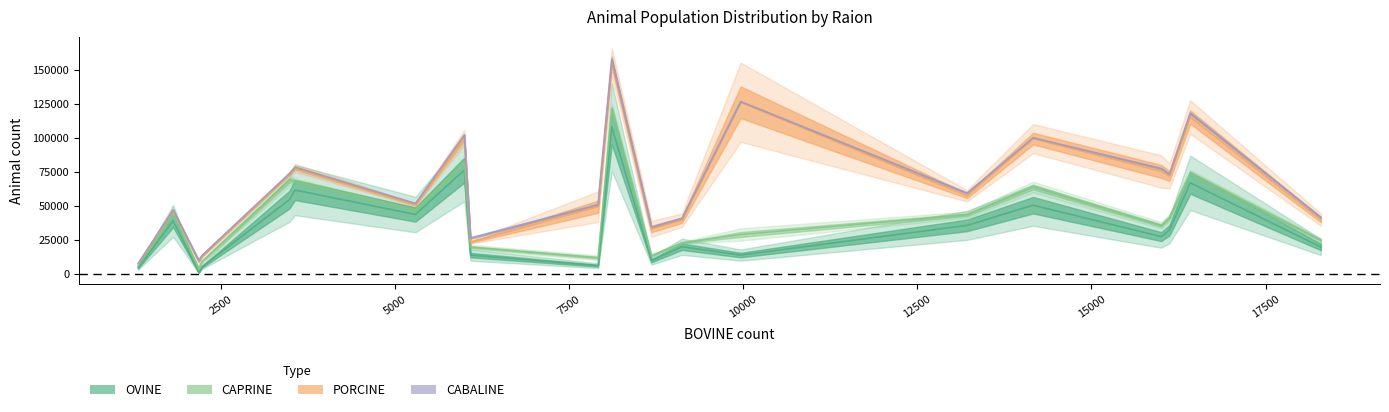

What is the average value of the PORCINE series?

63339